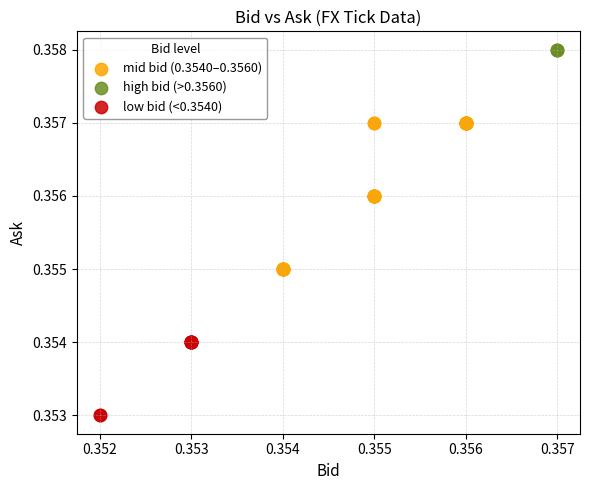

Which series contains the lowest Y value?

low bid (<0.3540)